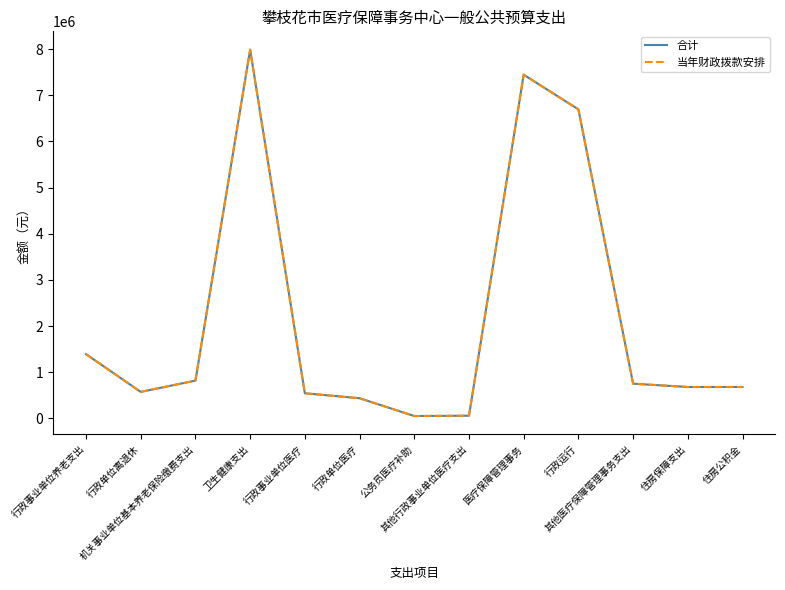

Does the chart have visible grid lines?

No